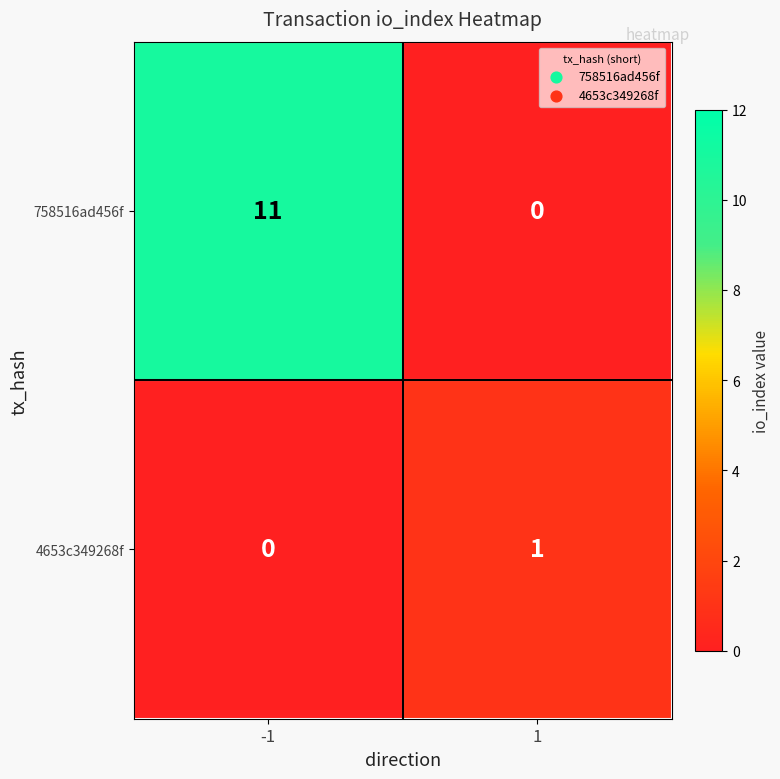

What is the maximum value shown in the chart?

11